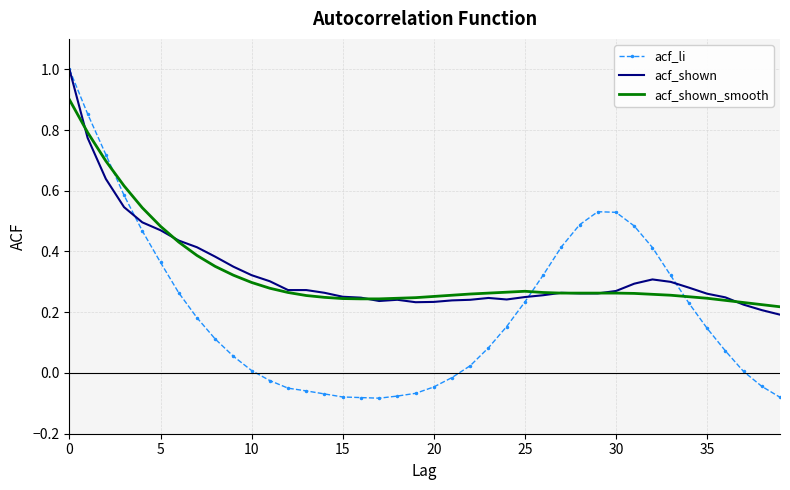

How many intersections are there between acf_li and acf_shown_smooth?

3